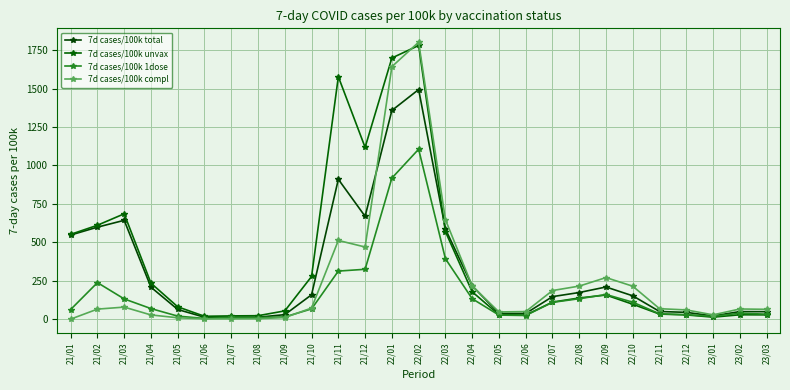

At which category does 7d cases/100k compl reach its first local peak?

21/03